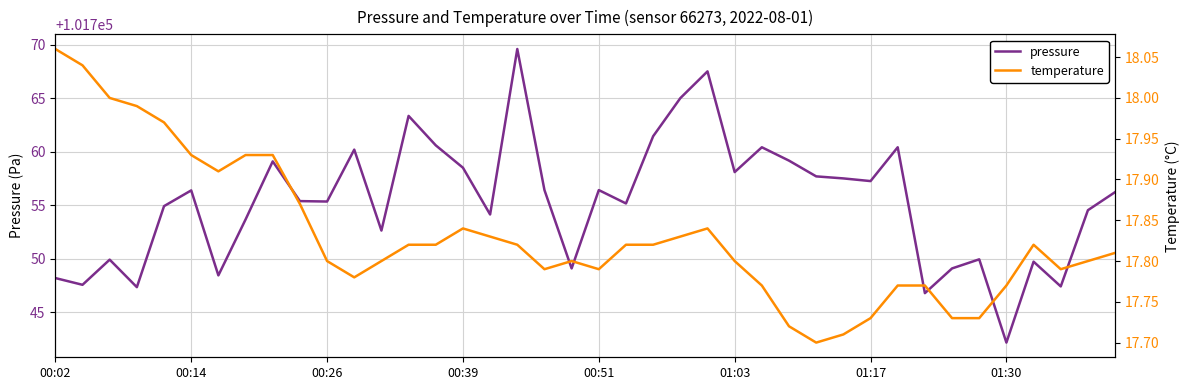

Which category has the highest value in the temperature series?

00:02